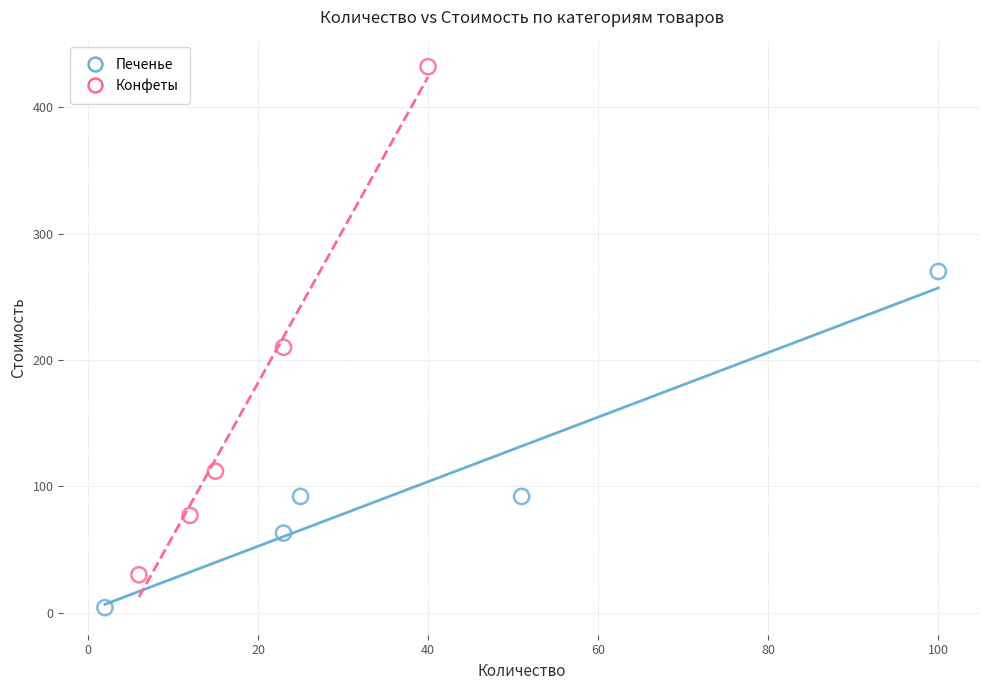

Which series has the widest spread of Y values?

Конфеты